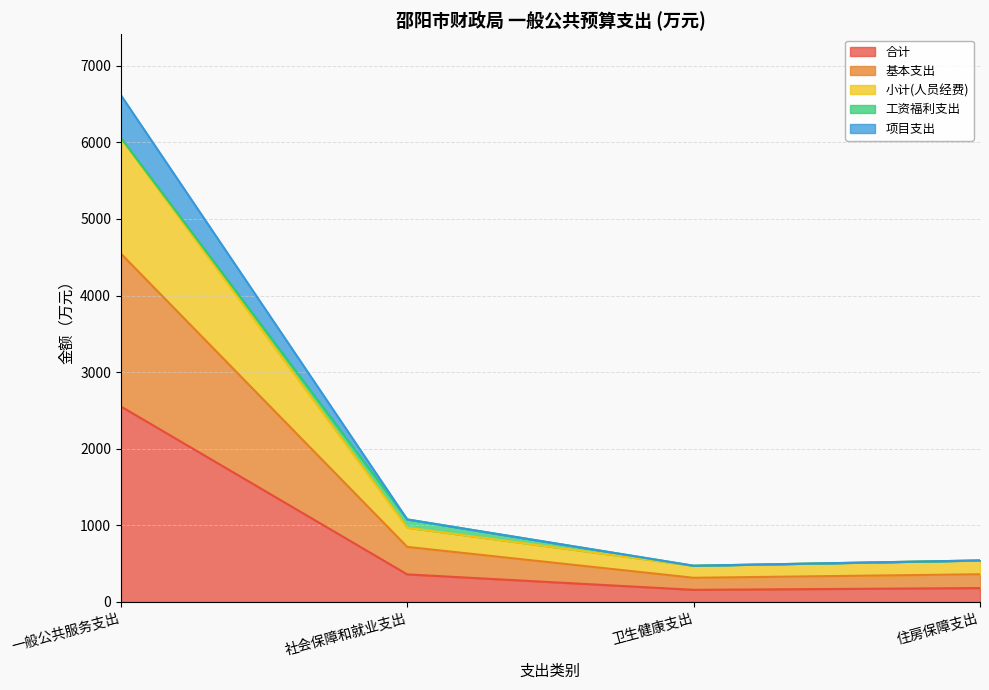

Is the value of 基本支出 at 社会保障和就业支出 greater than the value of 合计 at 一般公共服务支出?

No